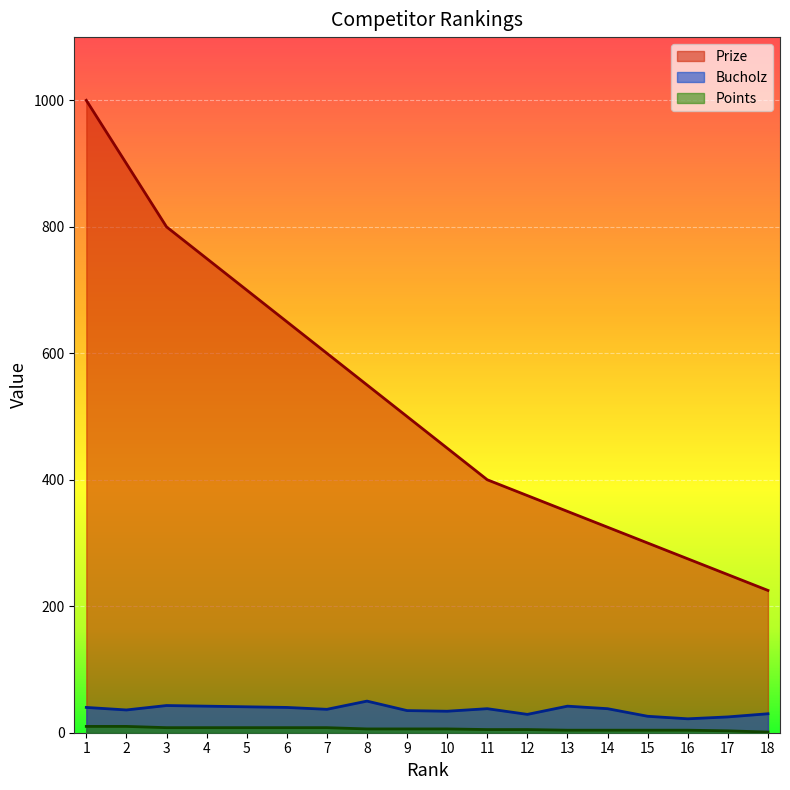

List the series in order of their peak value, highest first.

Prize, Bucholz, Points